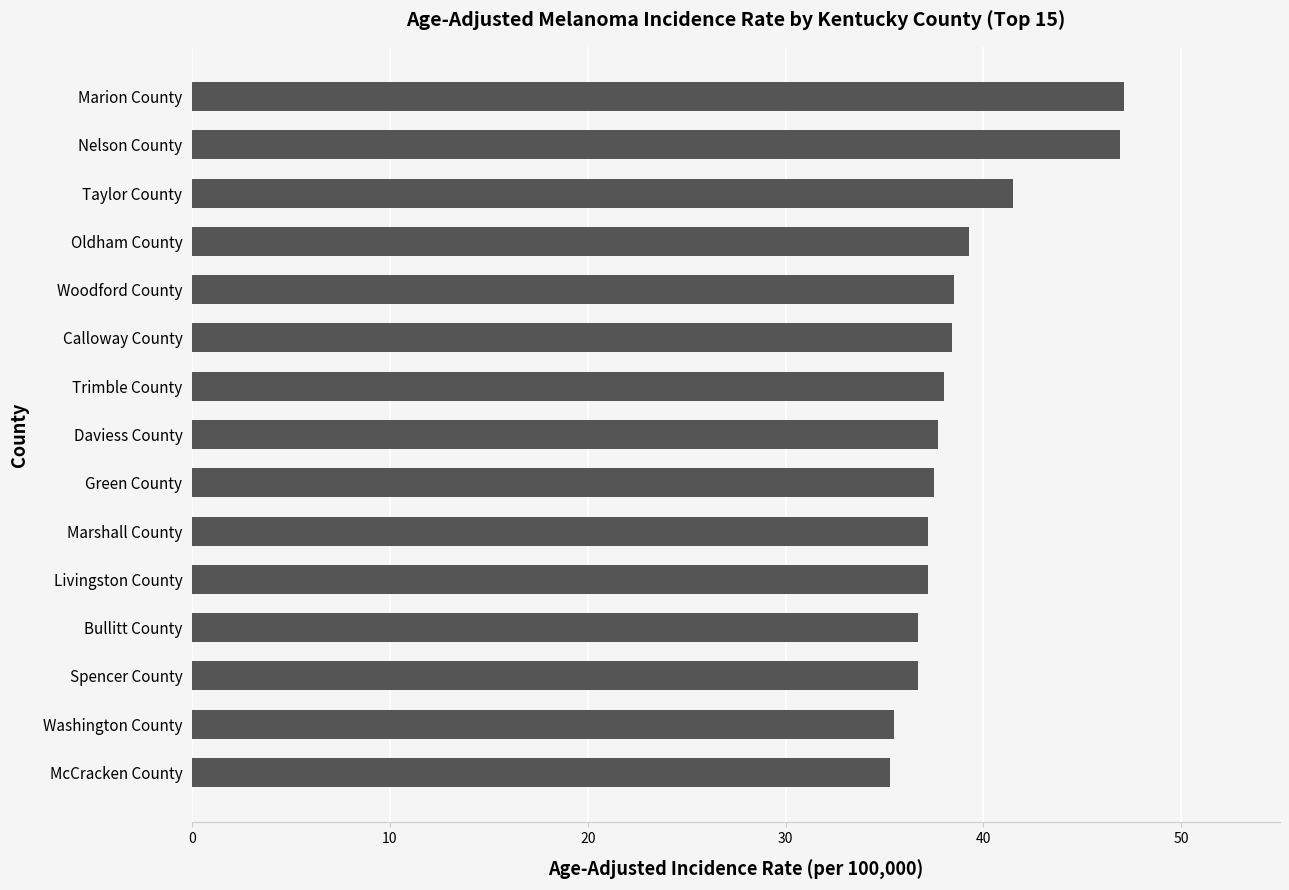

True or false: the data shows 14.3 at Bullitt County.

False